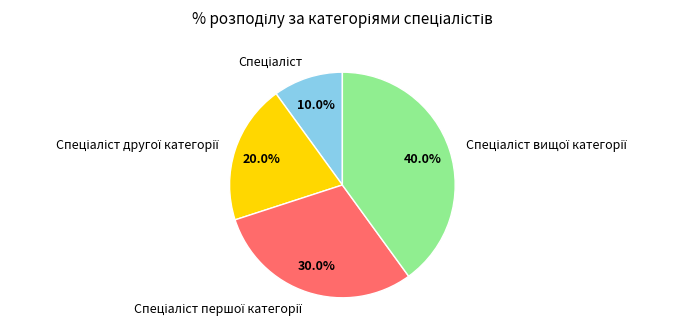

How many slices are in this pie chart?

4